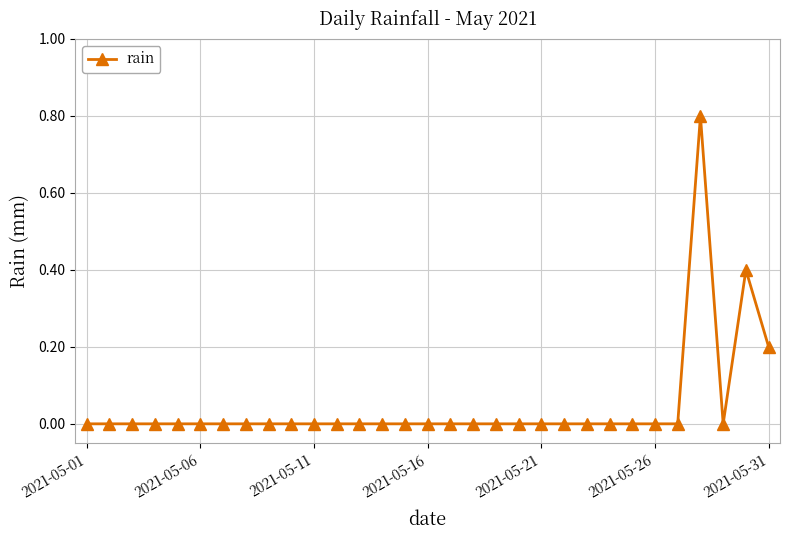

How many categories are shown in the chart?

31